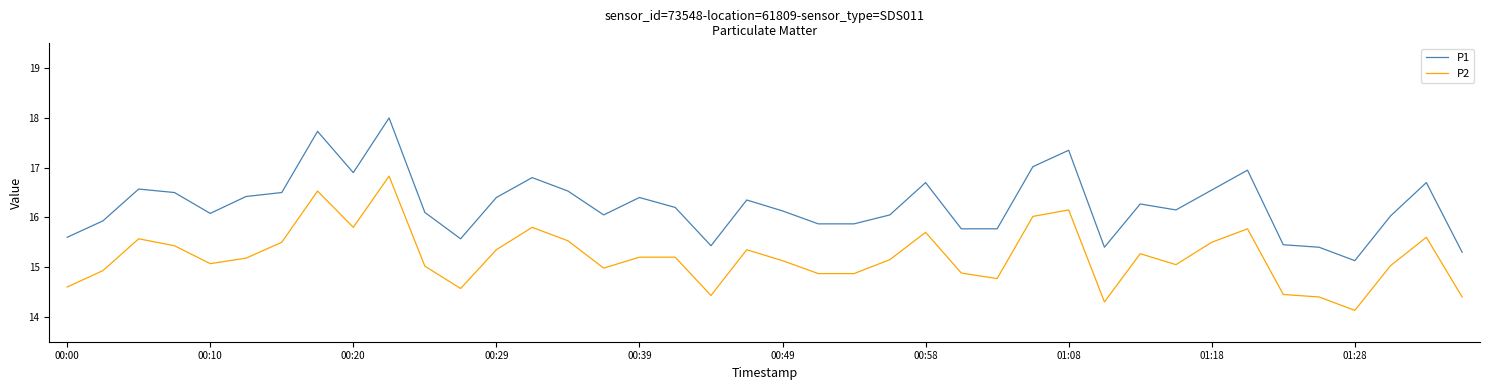

Which series has the widest spread of values?

P1